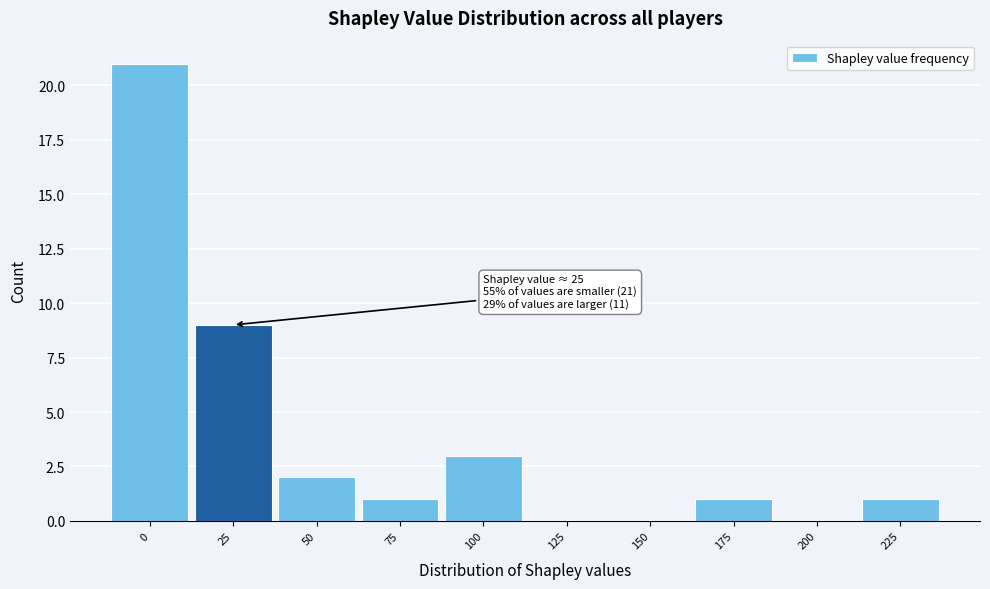

Reading left to right, what are all the values shown in this chart?

0=21	25=9	50=2	75=1	100=3	125=0	150=0	175=1	200=0	225=1